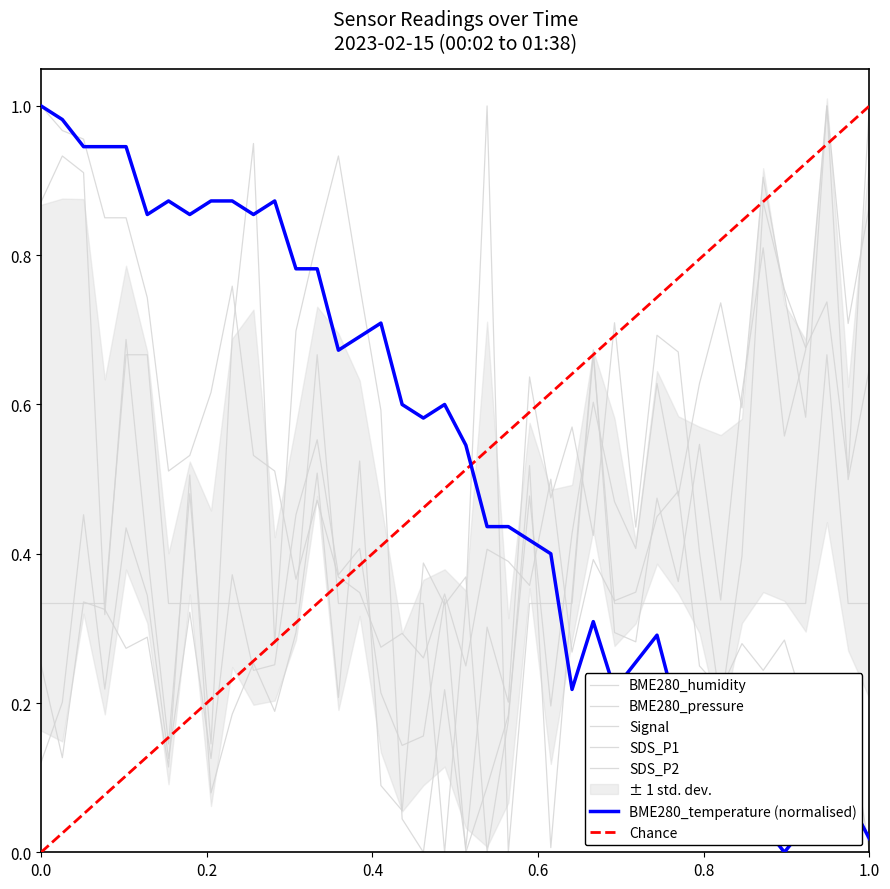

What is the sum of the BME280_humidity values at 00:17 and 00:44?

0.2